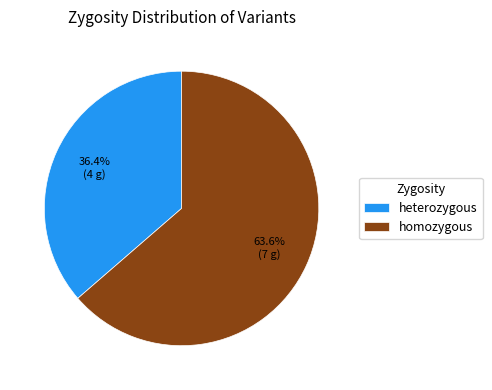

What percentage is NOT represented by homozygous?

36.4%